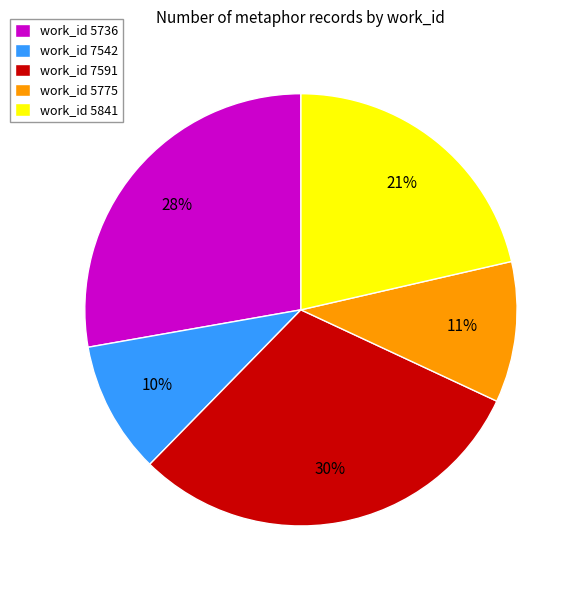

Count the number of slices in the pie.

5